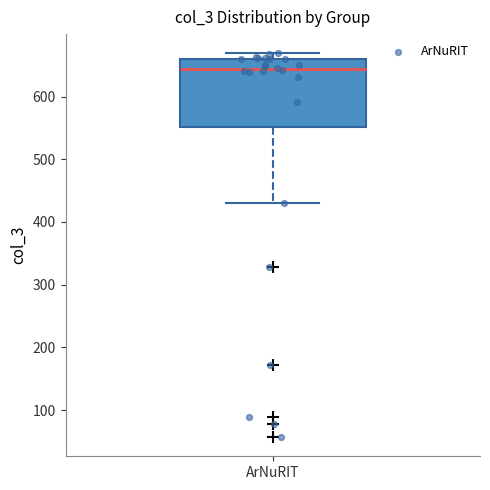

Where does the lower whisker of the box for ArNuRIT end on the y-axis? The values are not printed on the chart, so give them approximately, as read against the axis.

430